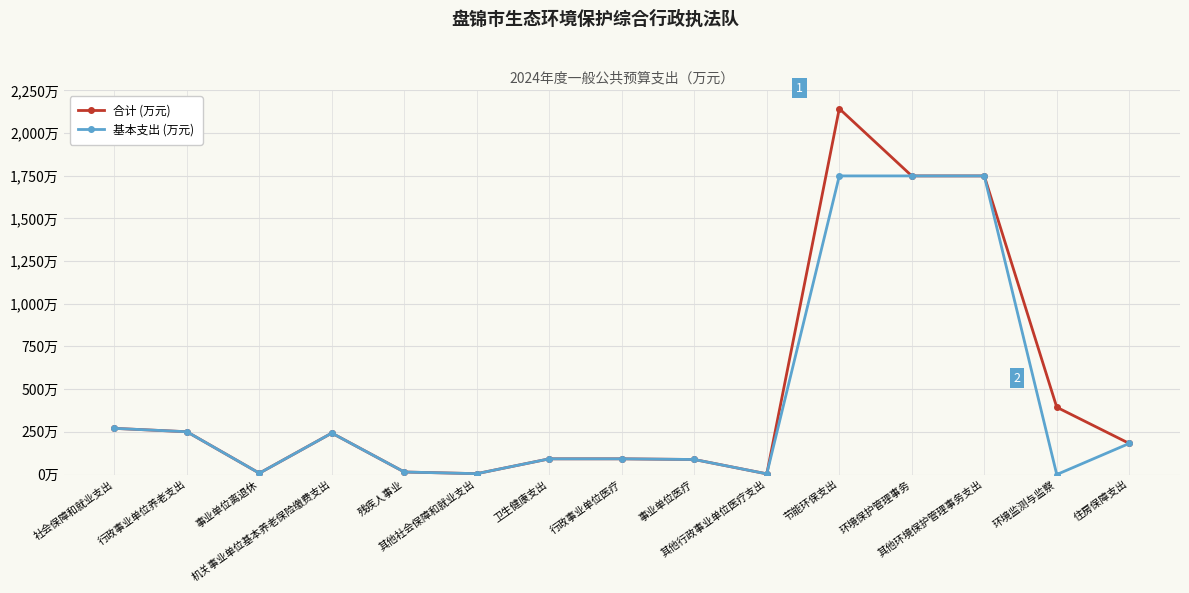

In 基本支出 (万元), how many points are lower than both neighbors (excluding endpoints)?

4